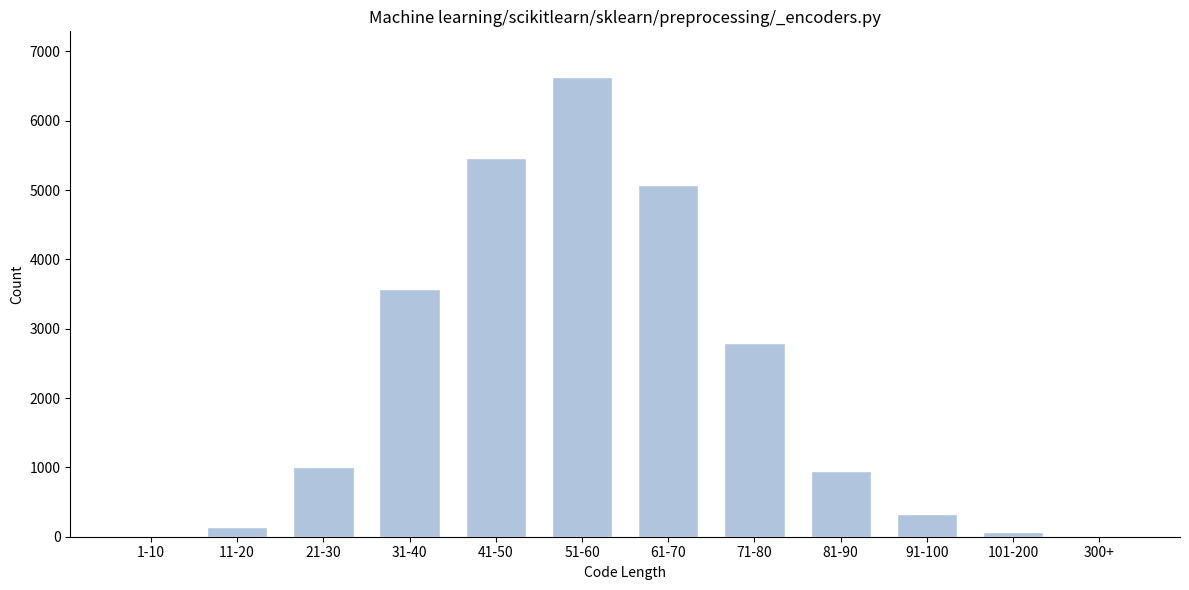

What is the sum of all values?

26020